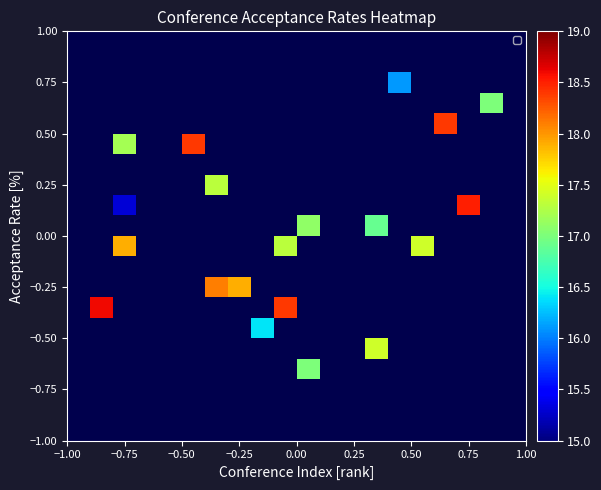

How many data points does each series have?

20